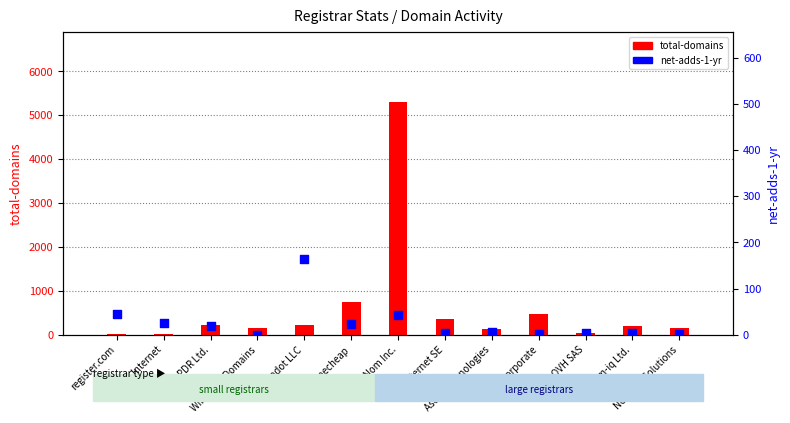

At how many categories does at least one series exceed 2184?

1